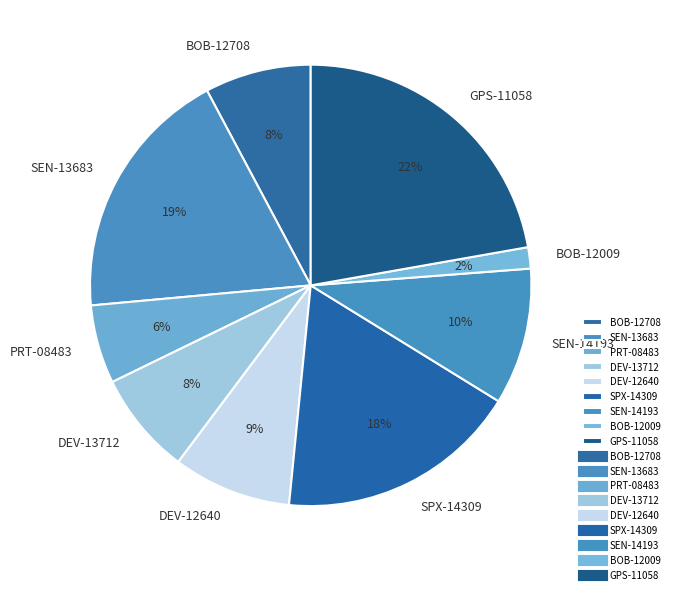

Count the number of slices in the pie.

9